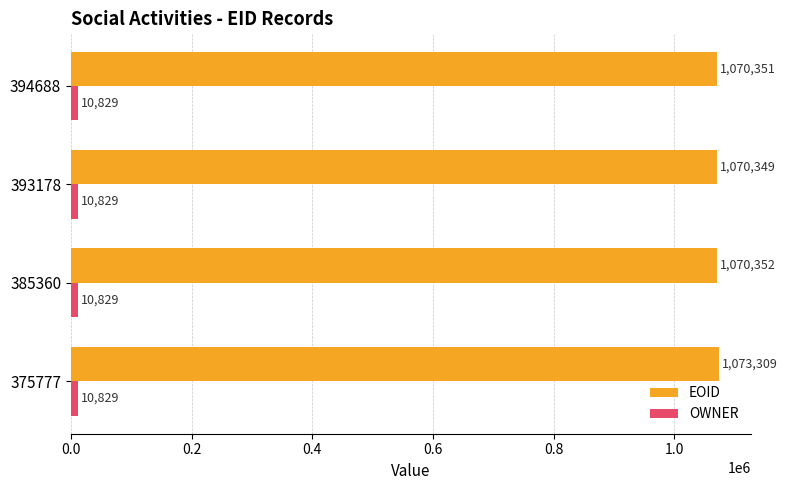

What is the sum of the EOID values at 375777 and 393178?

2143658